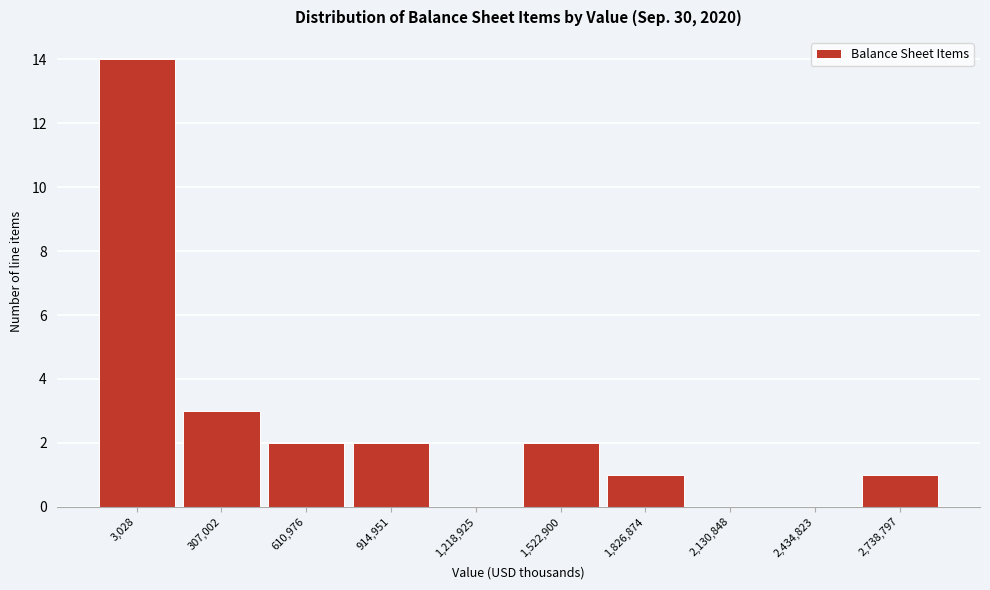

Reading right to left, list all the values displayed in this chart.

2,738,797=1	2,434,823=0	2,130,848=0	1,826,874=1	1,522,900=2	1,218,925=0	914,951=2	610,976=2	307,002=3	3,028=14